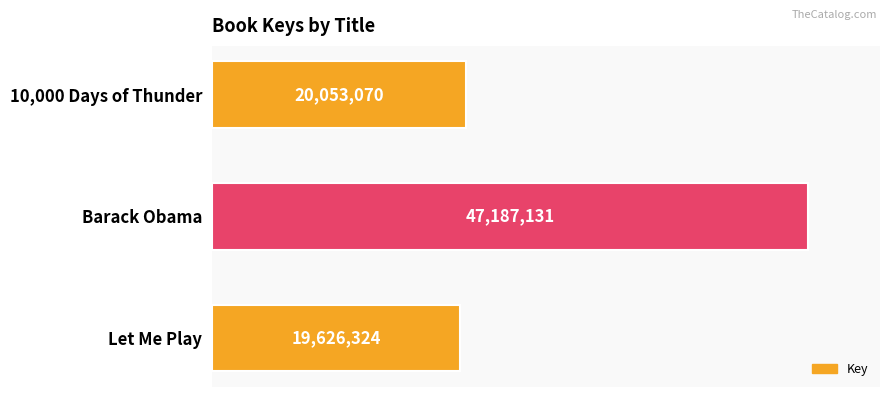

What is the average value?

28955508